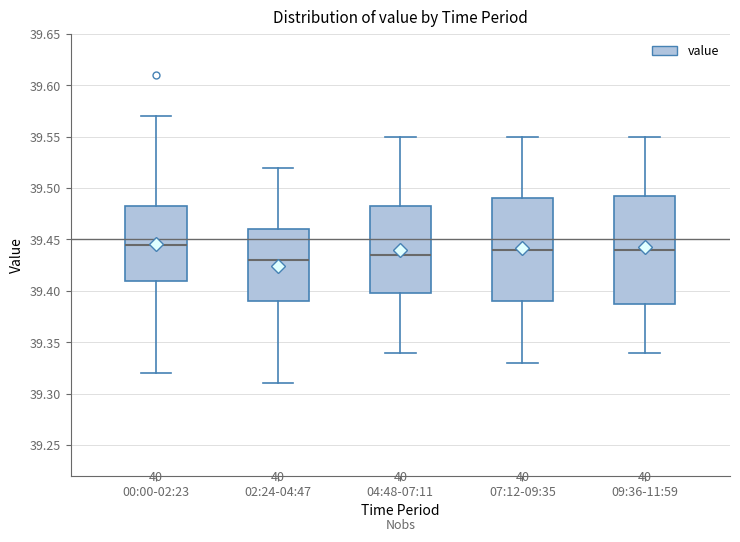

Reading left to right, read every box against the y-axis: the position of its median line, the range the box covers, and the ends of its whiskers. The values are not printed on the chart, so give them approximately, as read against the axis.

00:00-02:23: median 39.445, box 39.410 to 39.485, whiskers 39.320 to 39.570
02:24-04:47: median 39.430, box 39.390 to 39.460, whiskers 39.310 to 39.520
04:48-07:11: median 39.435, box 39.400 to 39.485, whiskers 39.340 to 39.550
07:12-09:35: median 39.440, box 39.390 to 39.490, whiskers 39.330 to 39.550
09:36-11:59: median 39.440, box 39.390 to 39.495, whiskers 39.340 to 39.550